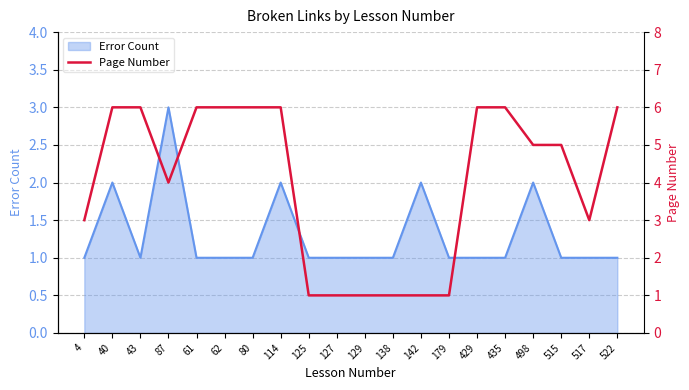

The value of Error Count at 435 is 0. True or false?

False